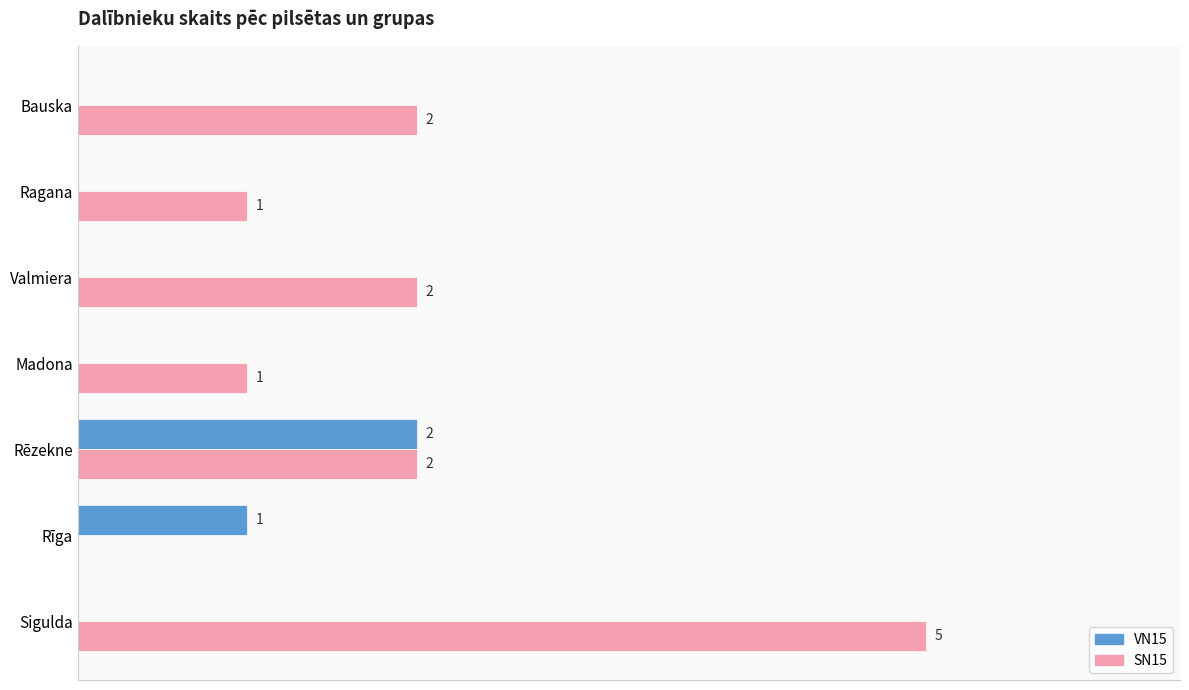

Which series changed the most between Sigulda and Madona?

SN15